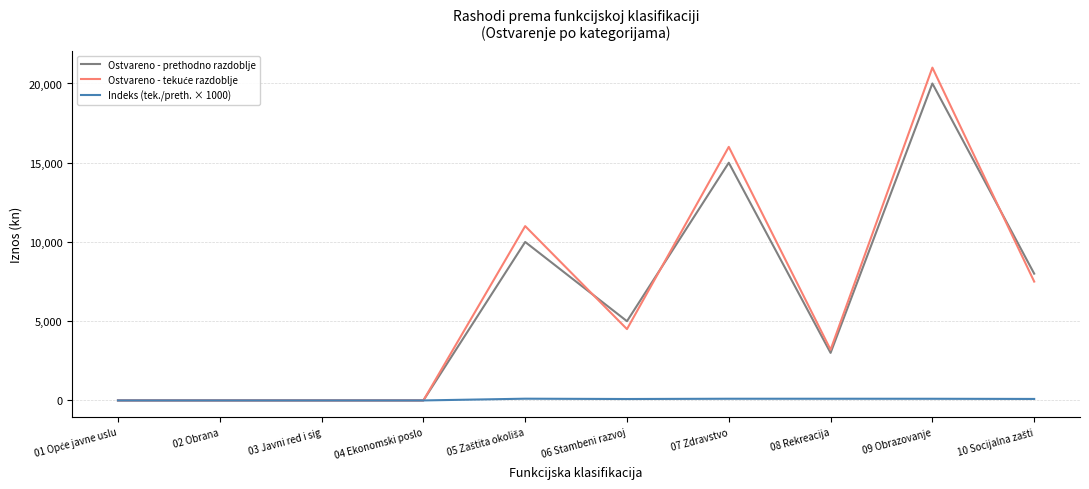

What is the maximum value shown in the chart?

21000